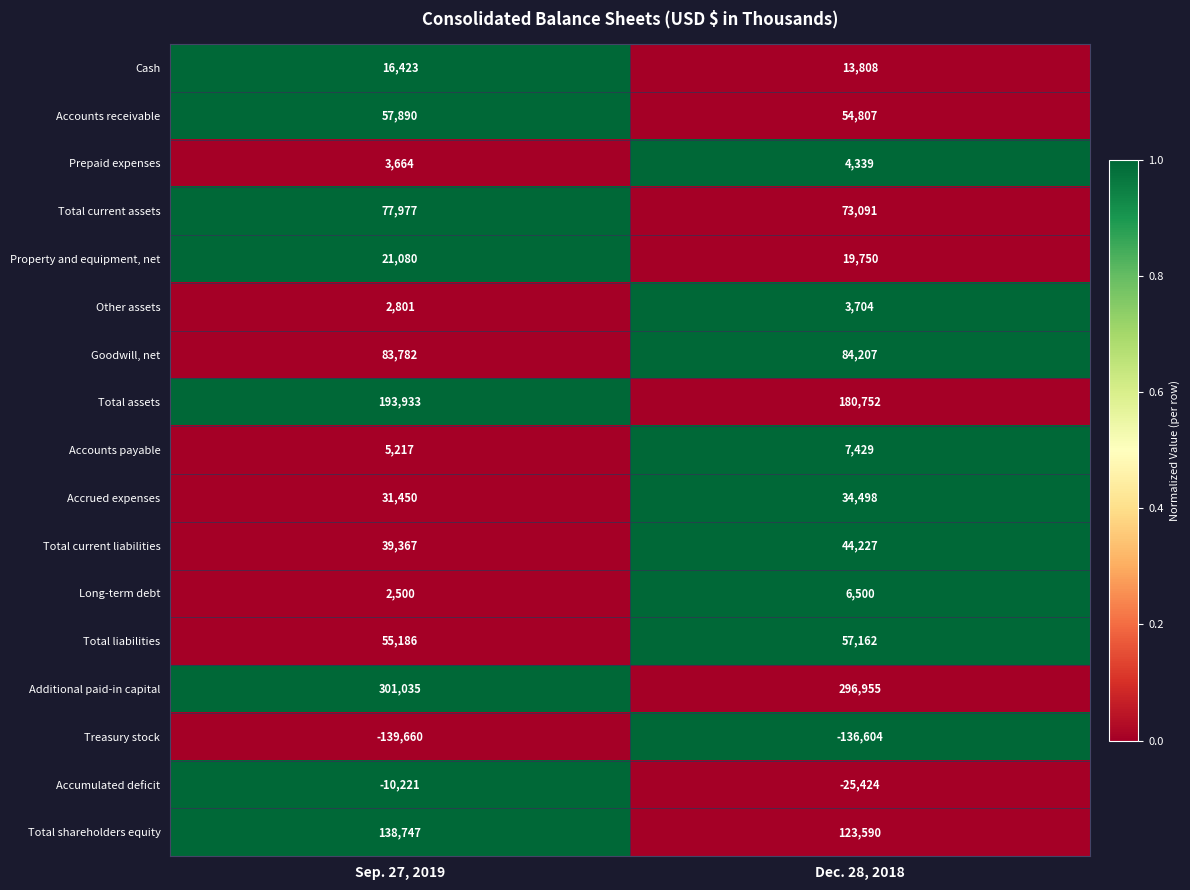

At which category is the sum across all series the highest?

Sep. 27, 2019